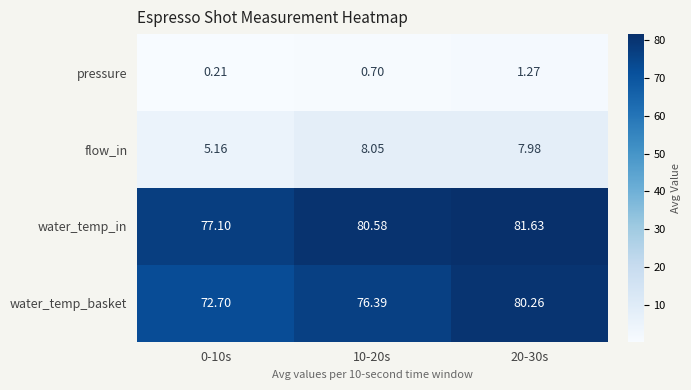

Which series has the widest spread of values?

water_temp_basket